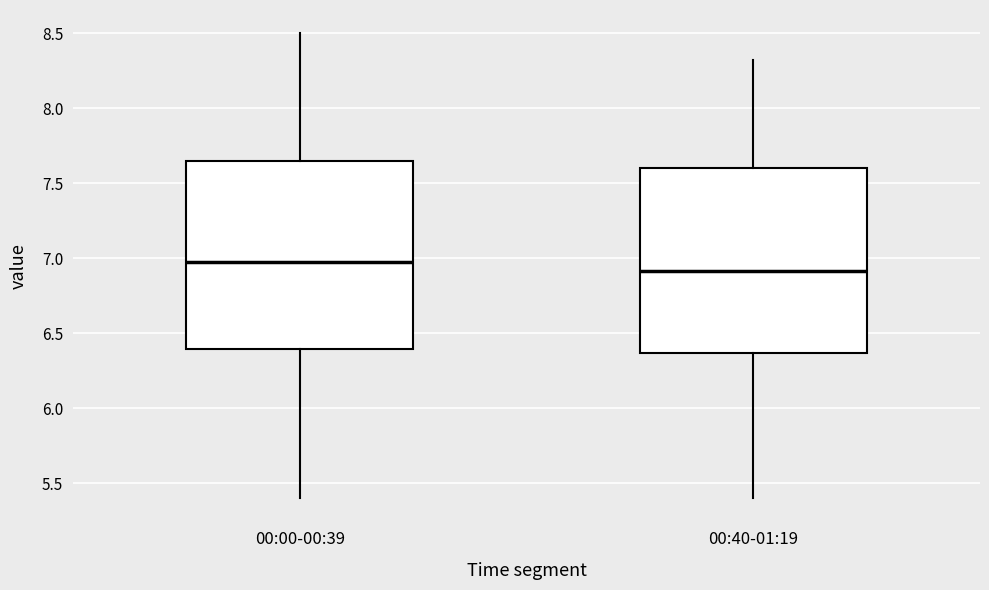

Where does the median line of the box for 00:00-00:39 sit on the y-axis? The values are not printed on the chart, so give them approximately, as read against the axis.

7.00